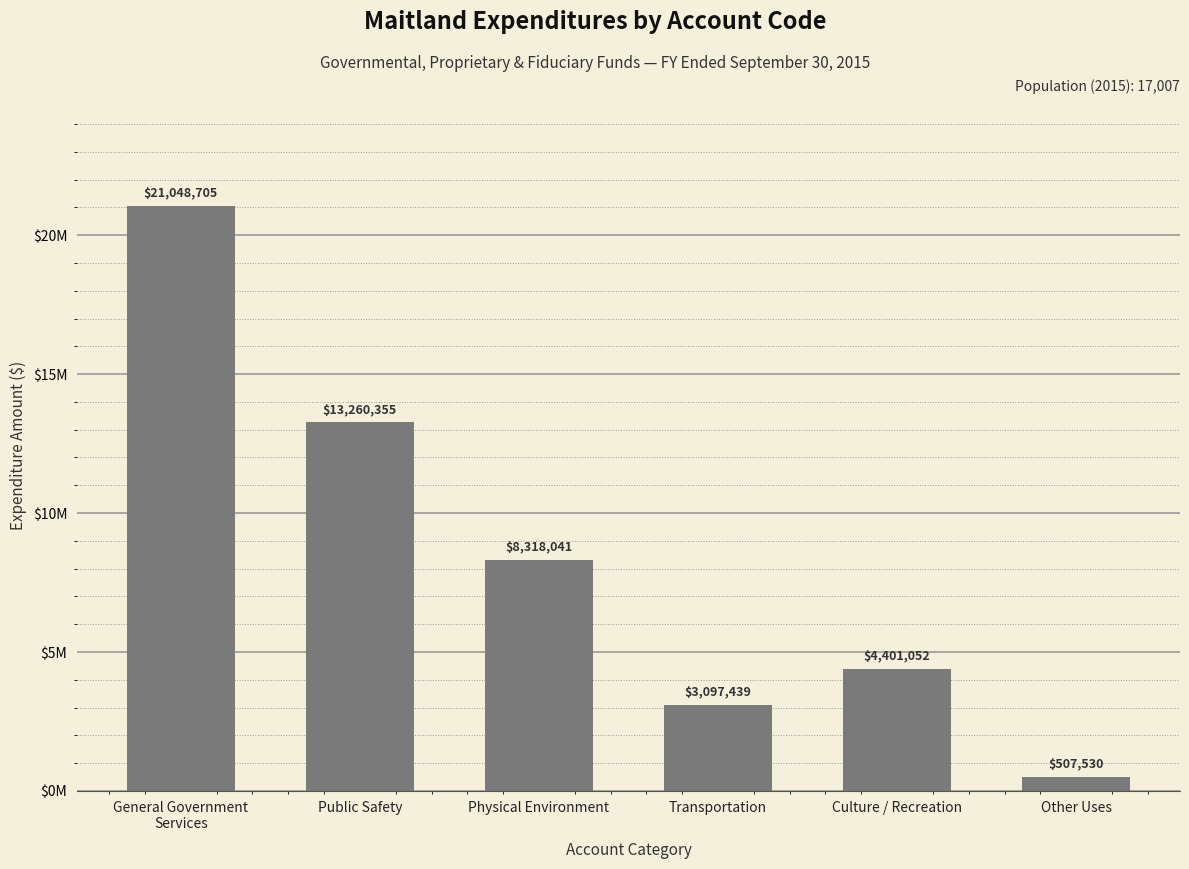

Does the chart contain stacked bars?

No